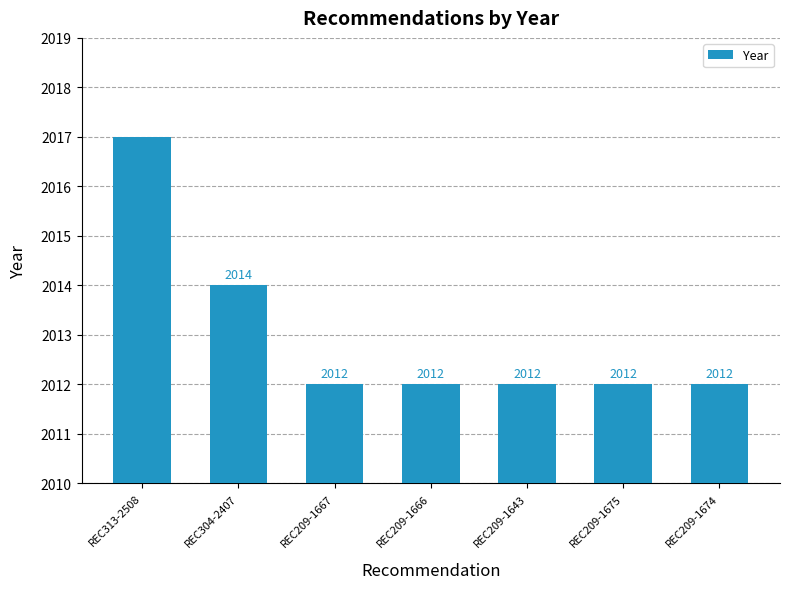

Between REC304-2407 and REC209-1666, which is larger?

REC304-2407